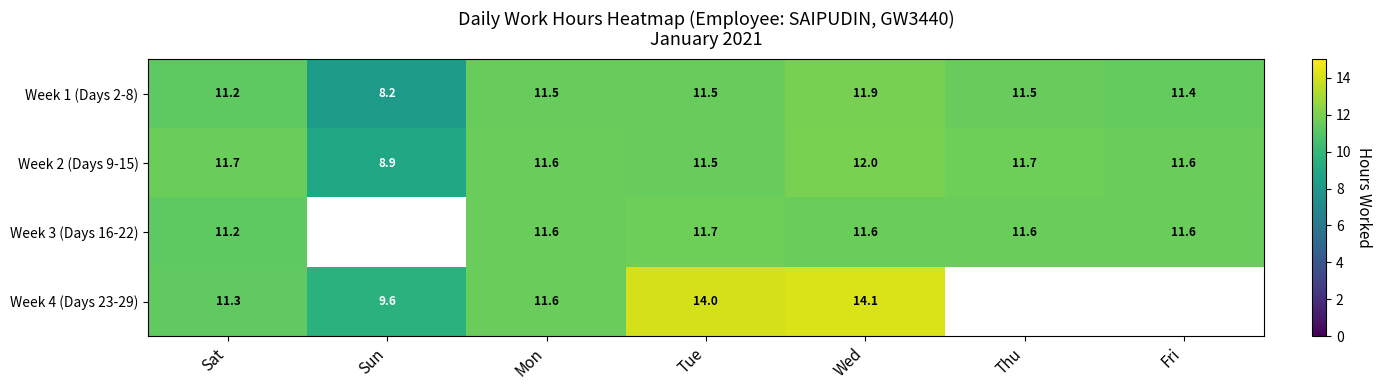

At which label is Week 2 (Days 9-15) closest to 10?

Sun